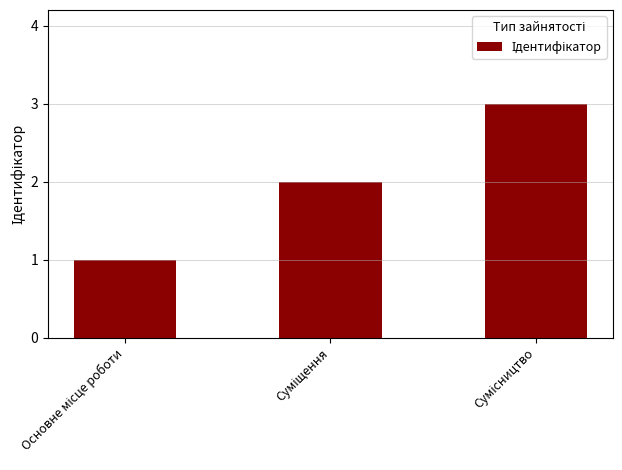

What is the difference between the maximum and minimum values?

2